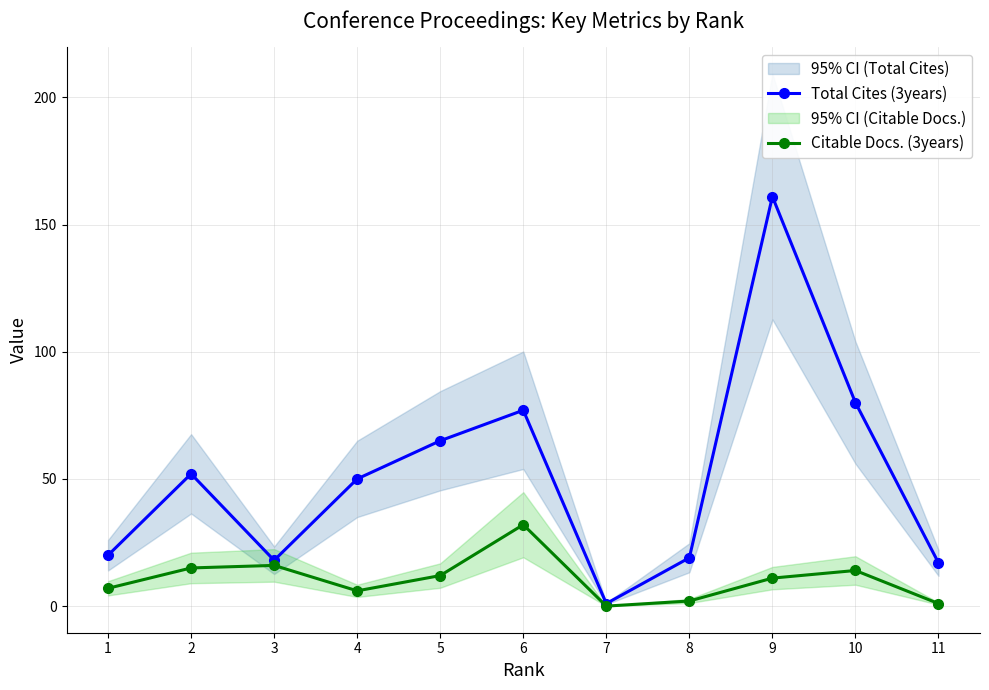

What is the difference between the second highest and second lowest values in the Citable Docs. (3years) series?

15